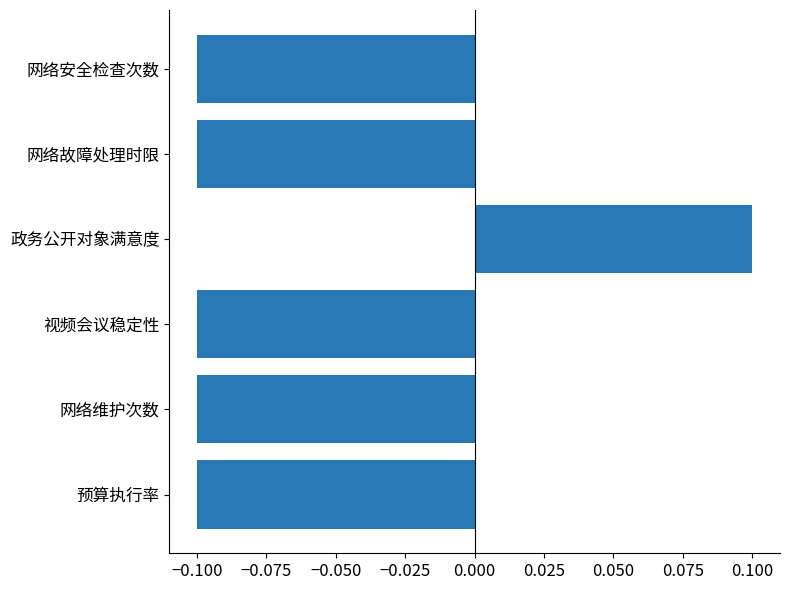

At which category does the chart reach its peak across all series?

政务公开对象满意度